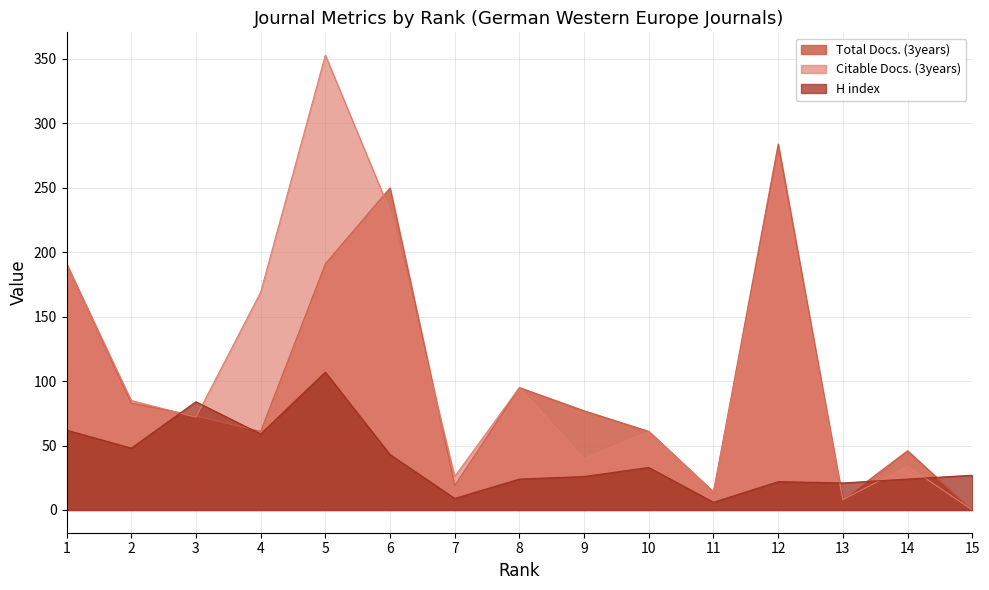

Which series changed the most between 6 and 11?

Total Docs. (3years)